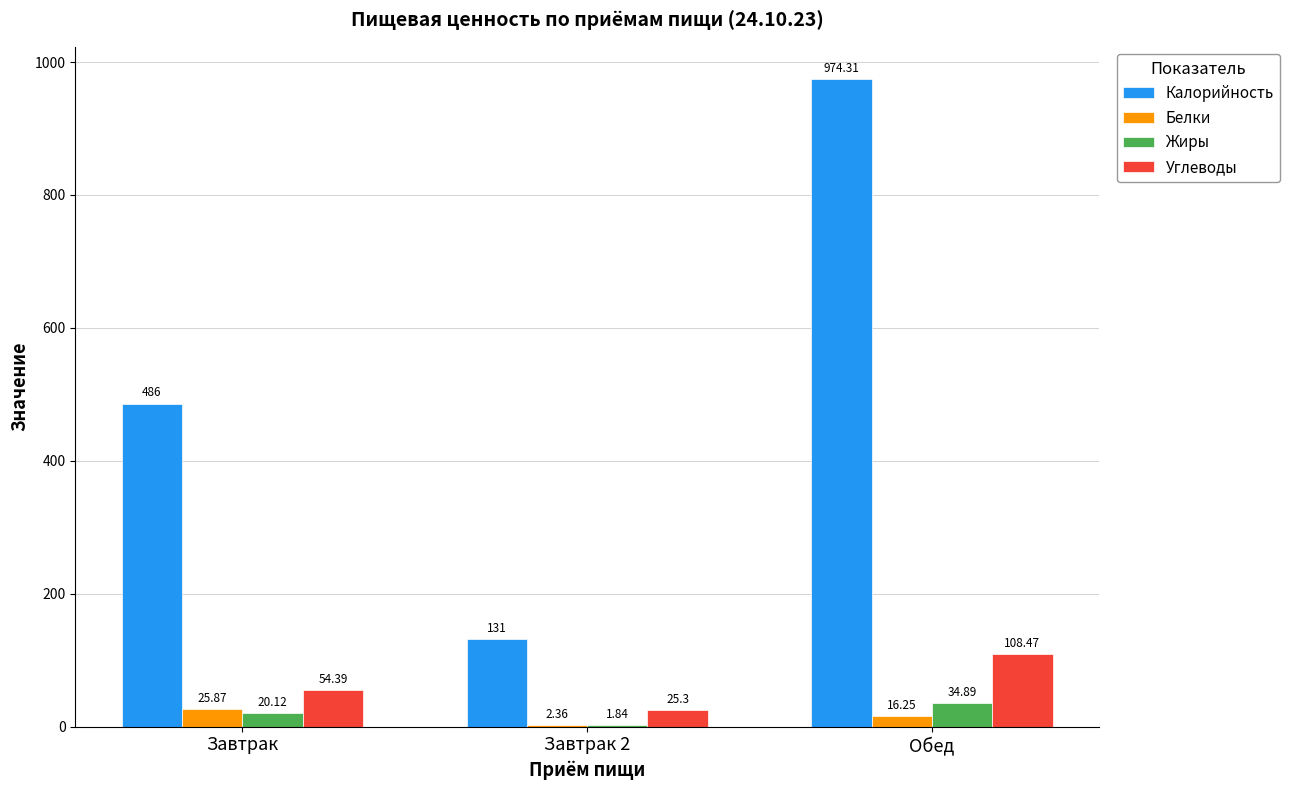

Read the Углеводы value at Обед.

108.5